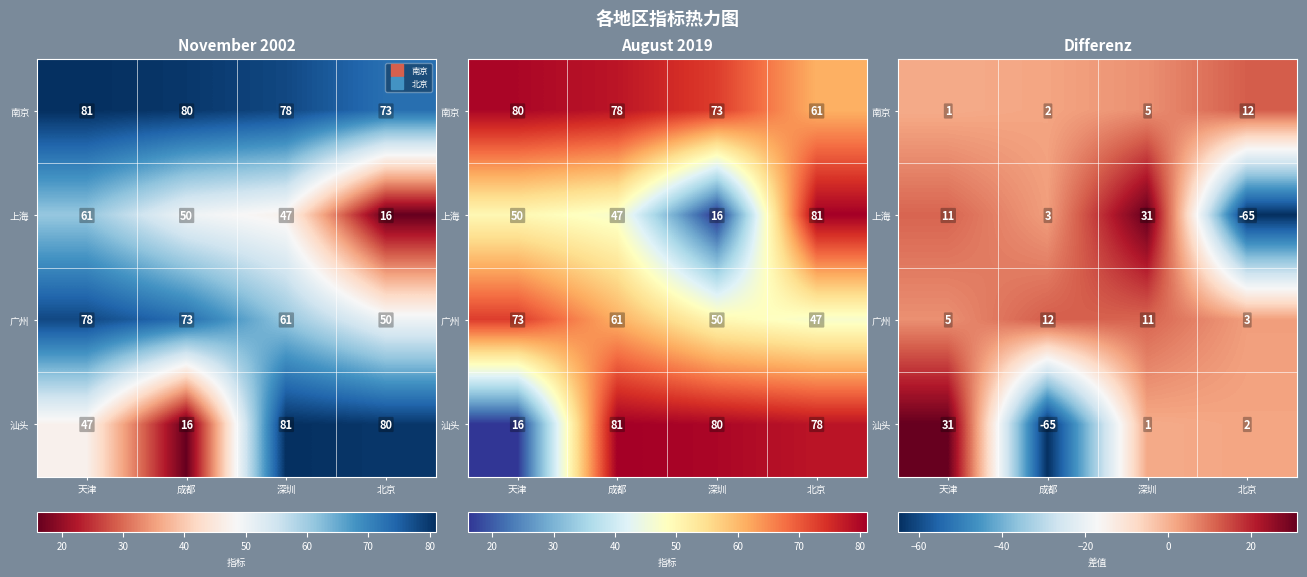

Between 天津 and 北京, which series saw the biggest shift?

上海